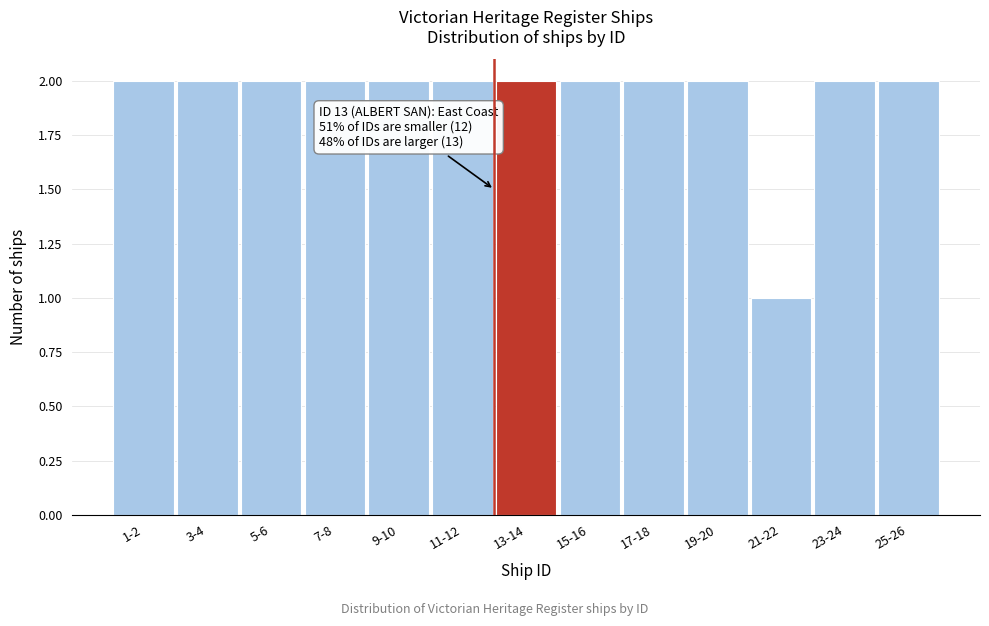

Reading right to left, extract all data points from this chart.

2	2	1	2	2	2	2	2	2	2	2	2	2